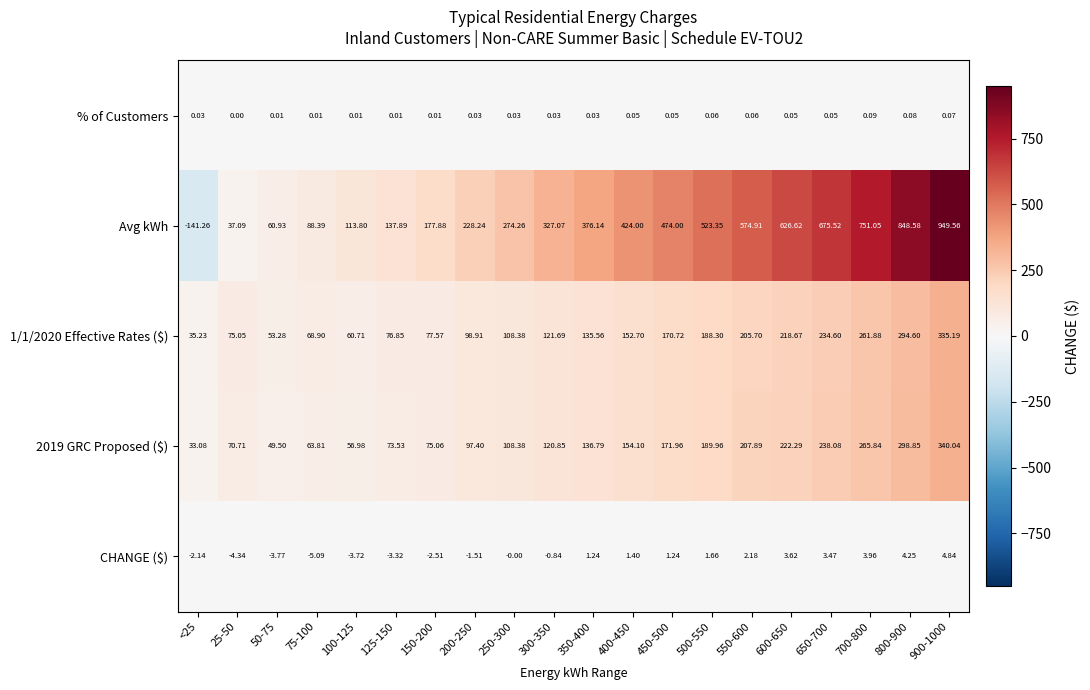

Which series changed the most between 550-600 and 800-900?

Avg kWh